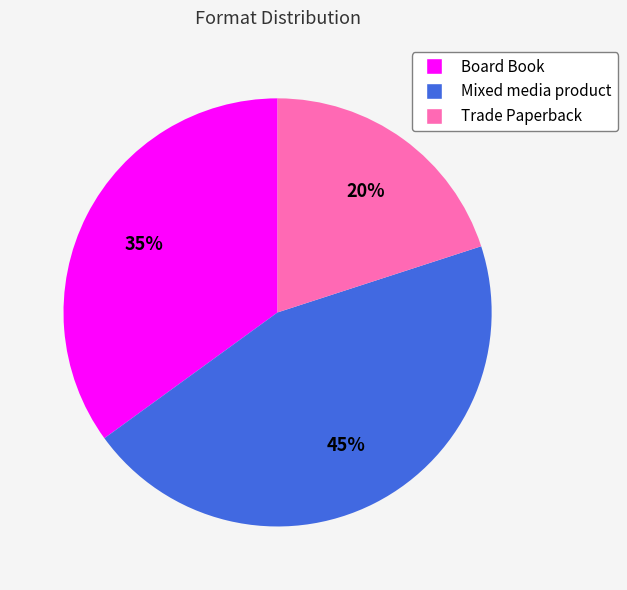

Which has a higher value, Mixed media product or Trade Paperback?

Mixed media product